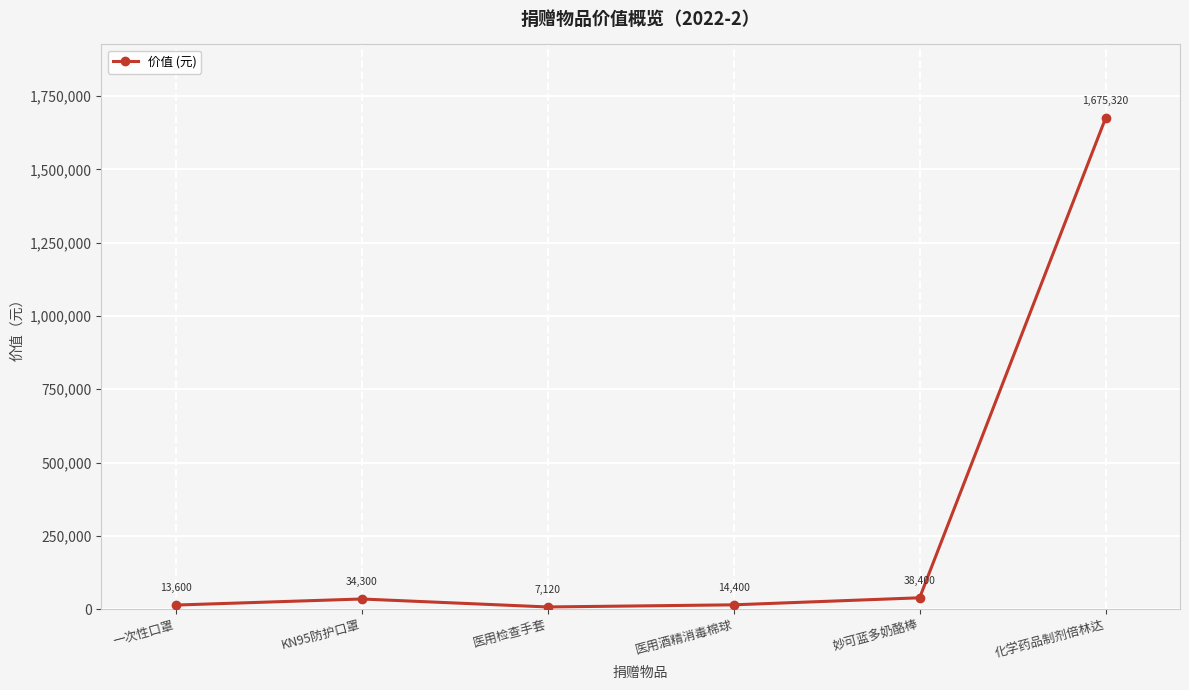

Which label corresponds to the smallest value in the chart?

医用检查手套